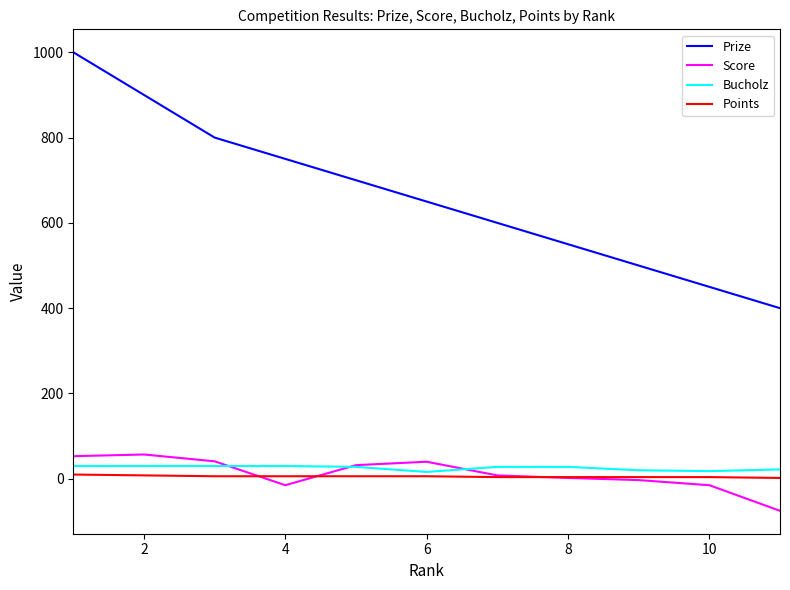

Which series has the largest range (max minus min)?

Prize